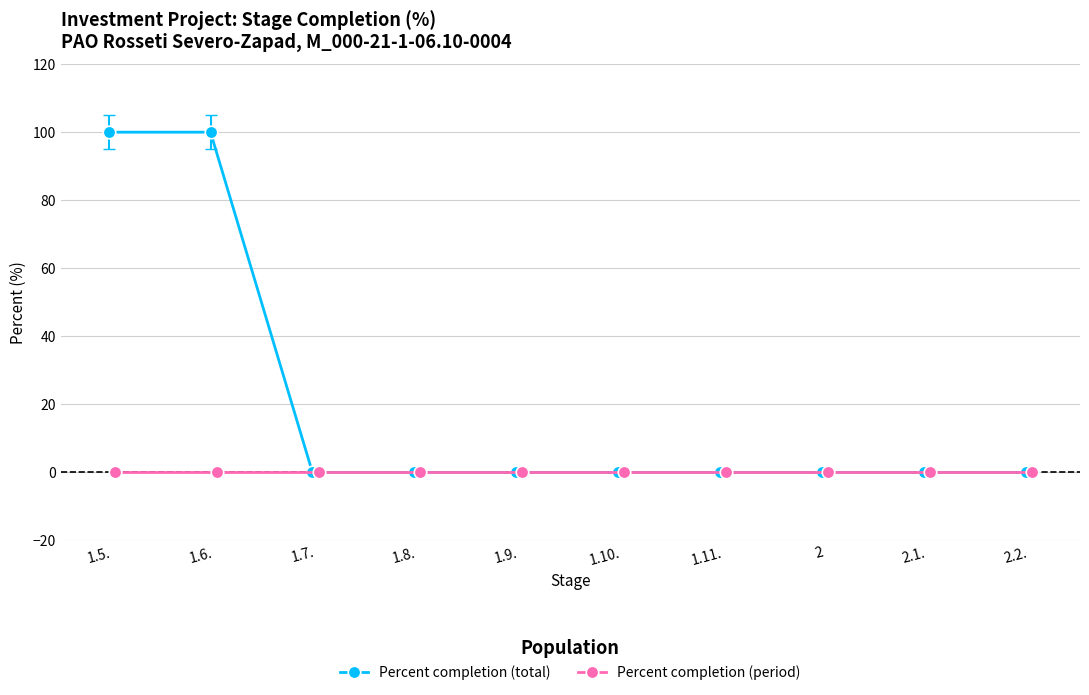

Which series changed the most between 1.7. and 1.8.?

Percent completion (total)